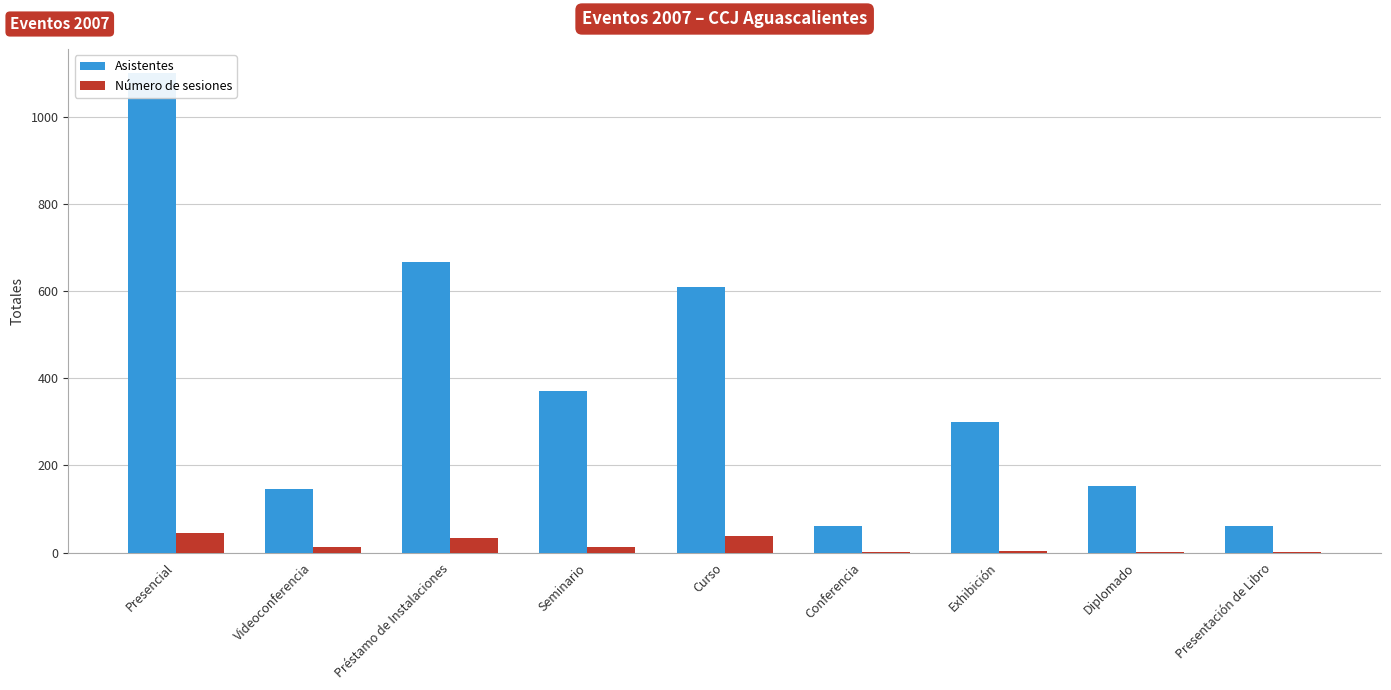

How many distinct data groups are displayed?

2